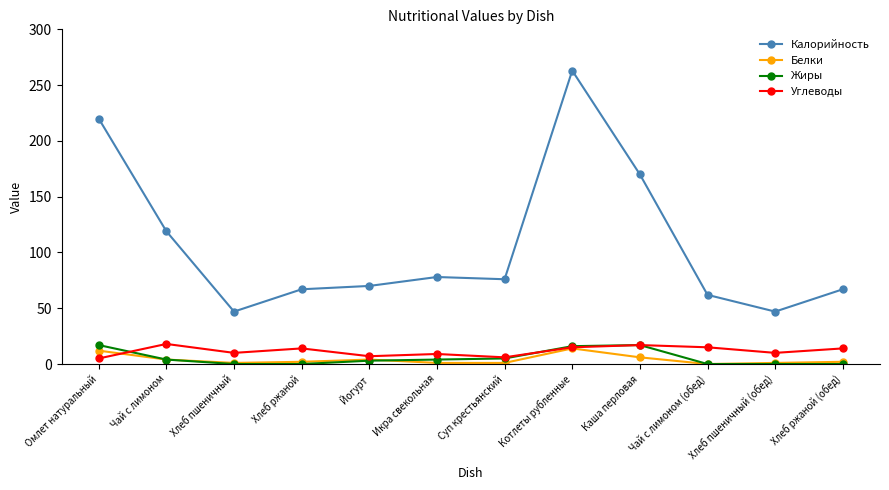

What is the difference between the maximum and minimum values in the Жиры series?

17